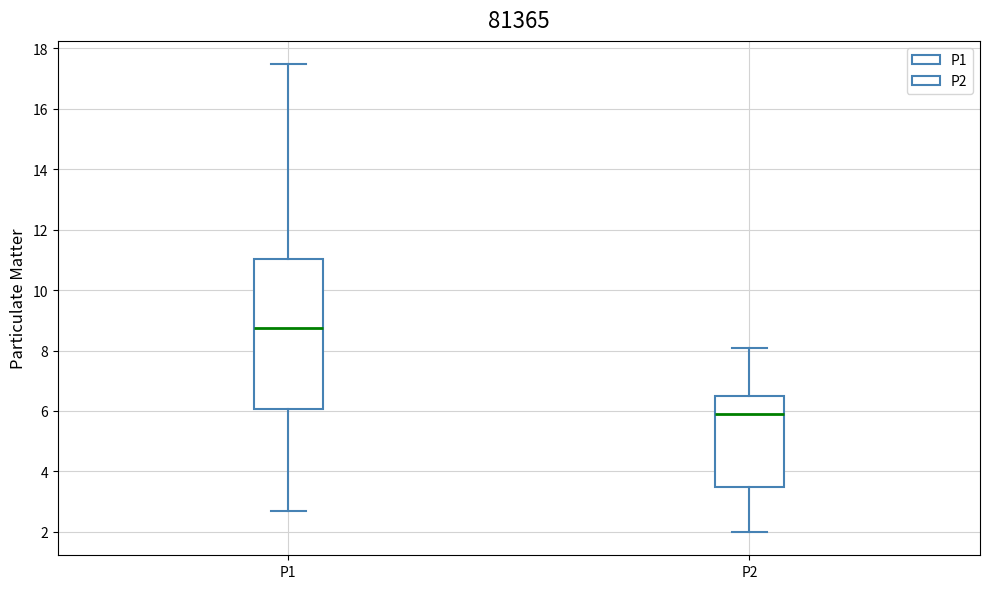

Reading left to right, read every box against the y-axis: the position of its median line, the range the box covers, and the ends of its whiskers. The values are not printed on the chart, so give them approximately, as read against the axis.

P1: median 8.8, box 6.0 to 11.0, whiskers 2.8 to 17.4
P2: median 6.0, box 3.4 to 6.6, whiskers 2.0 to 8.2